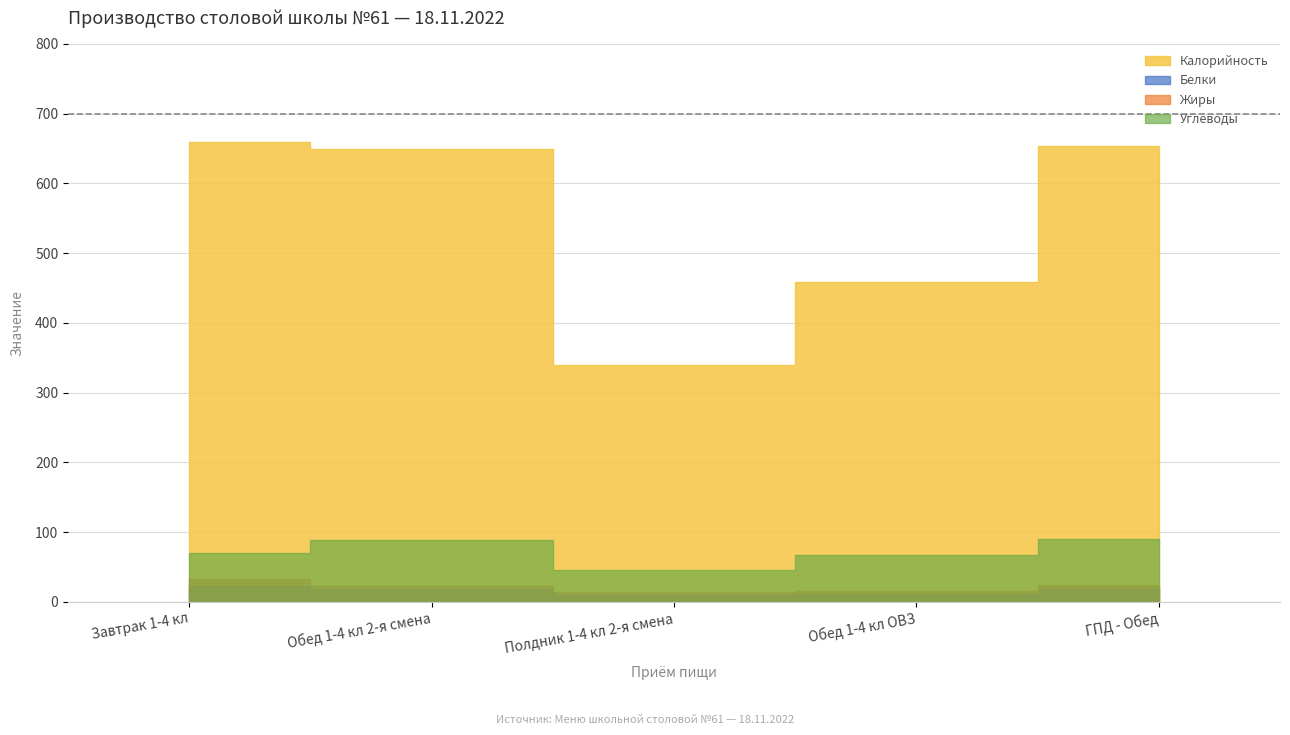

True or false: Калорийность and Жиры intersect in this chart.

False